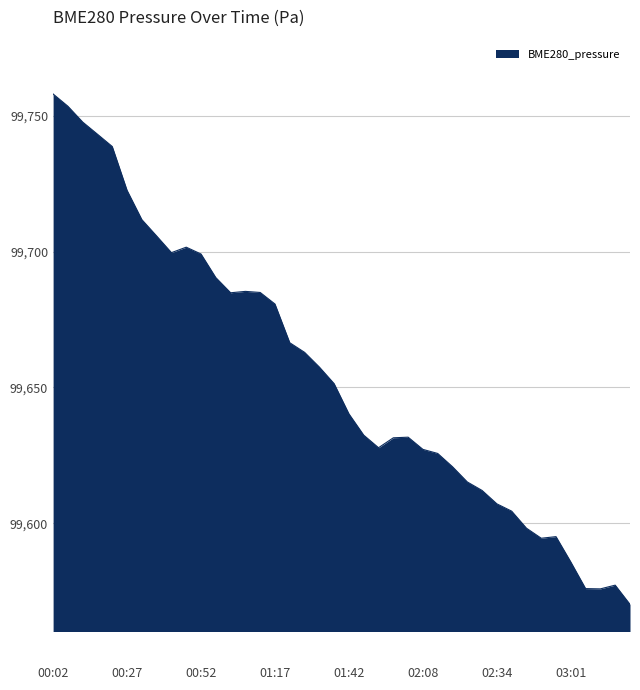

What is the difference between the maximum and minimum values?

187.9